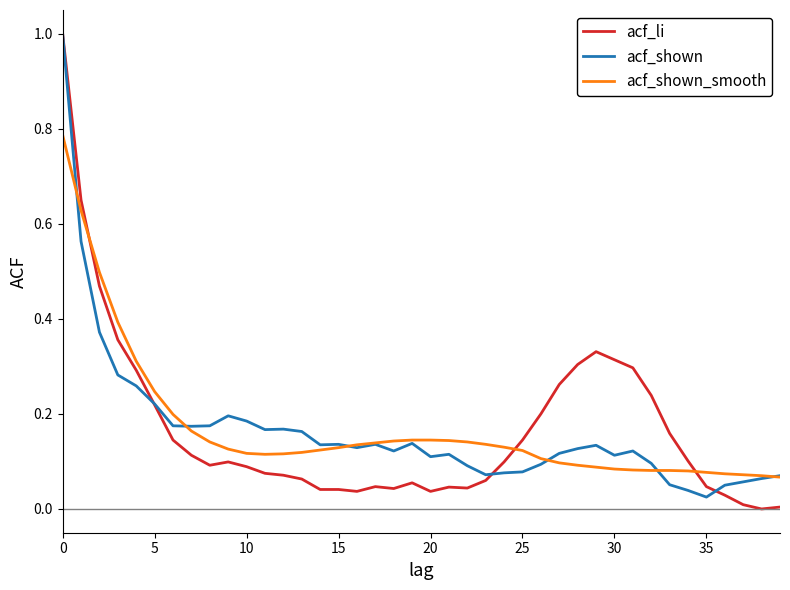

How many lines are shown in the chart?

3